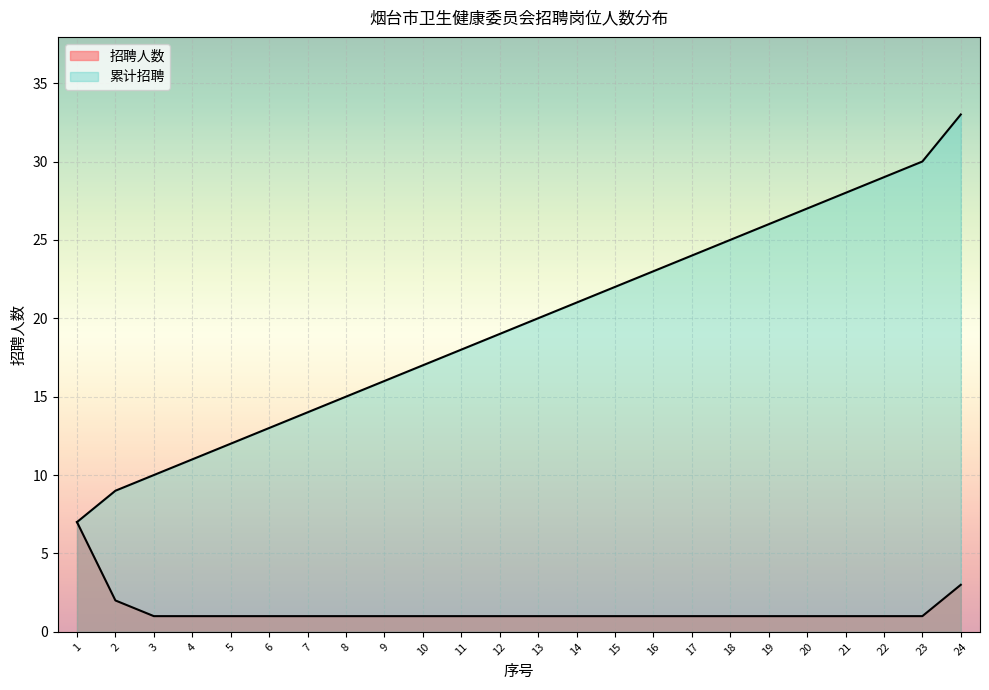

How many lines are shown in the chart?

2